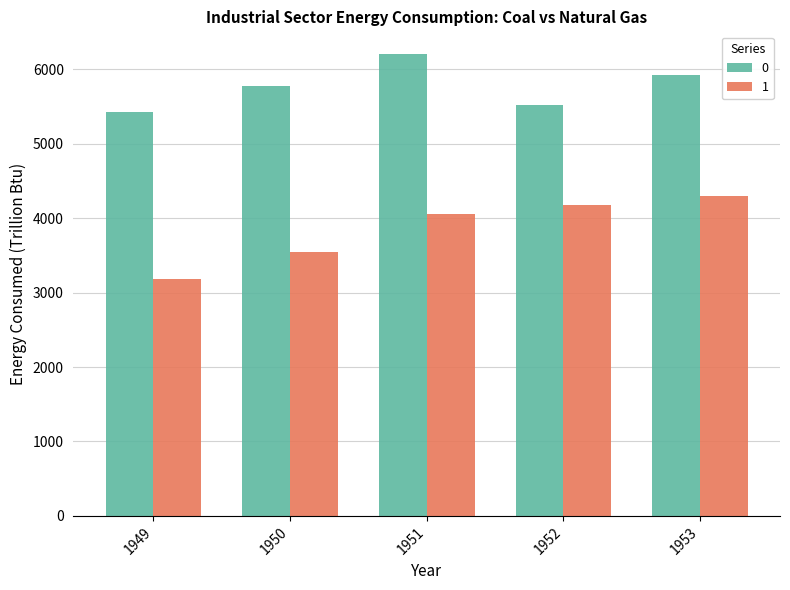

Which series has the largest range (max minus min)?

1